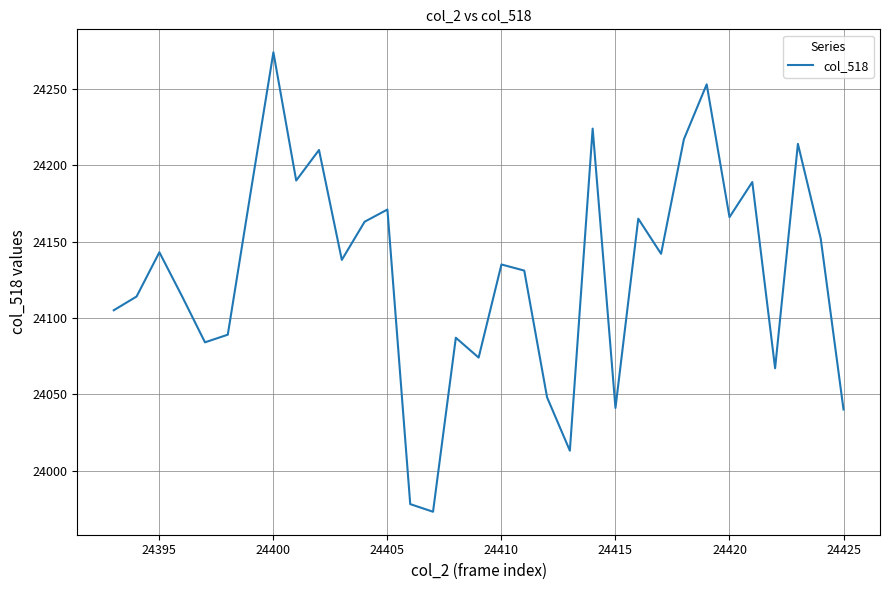

What is the difference between the maximum and minimum values?

301